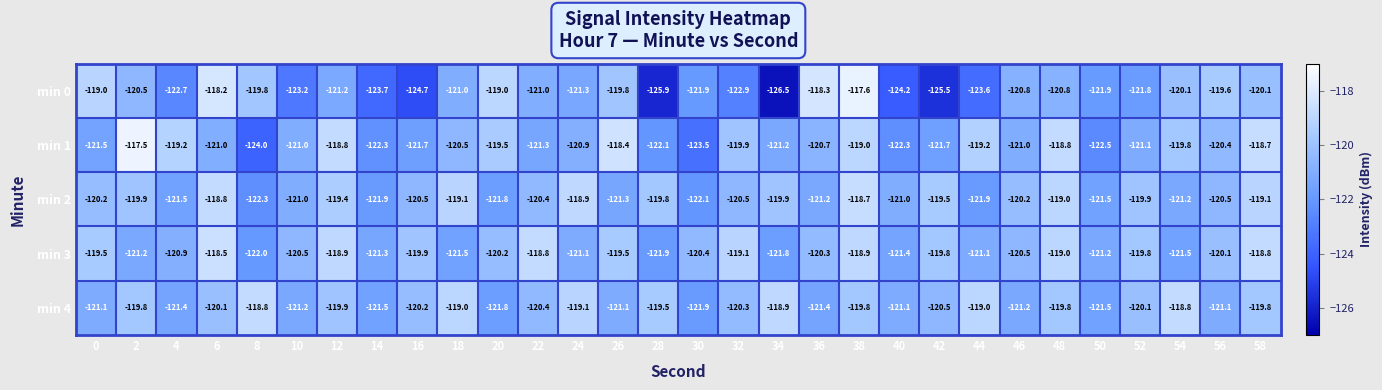

What is the difference between the min 0 values at 28 and 8?

6.1